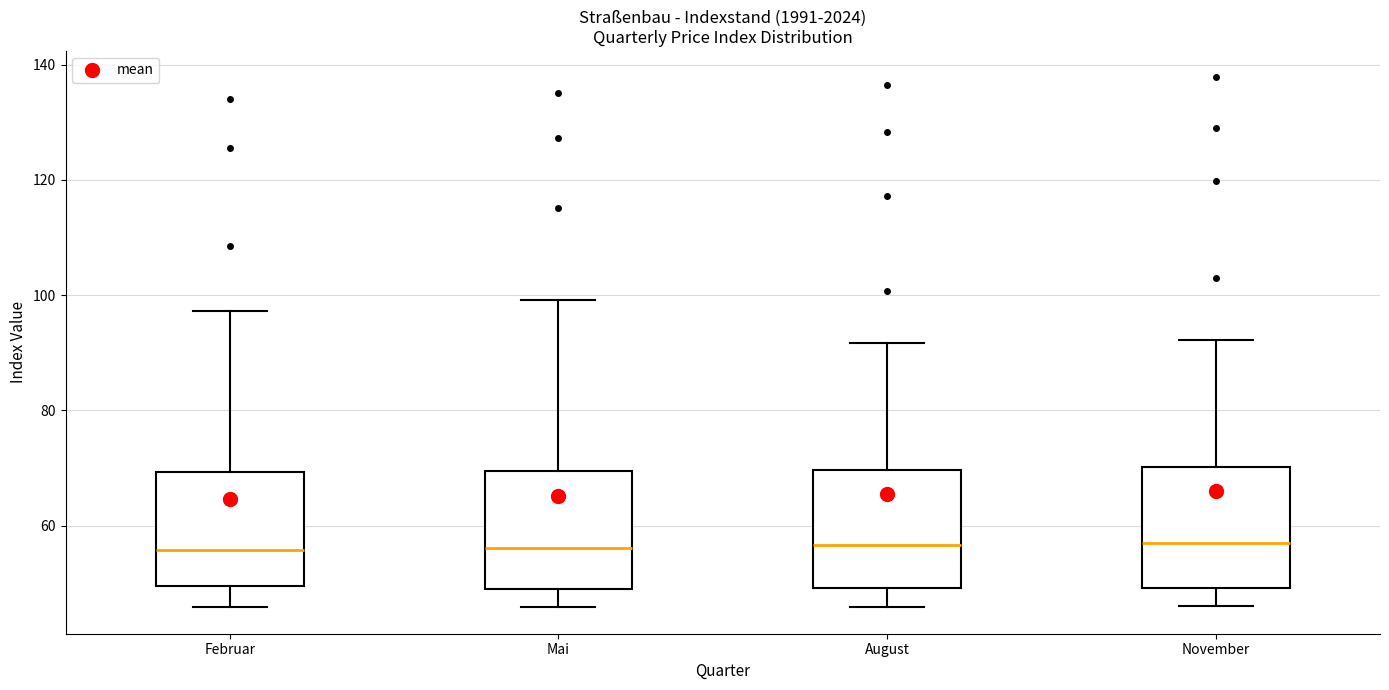

Reading left to right, transcribe this box plot: for each box, give where its median line is, the range the box spans, and where its two whiskers end, as read against the y-axis. The values are not printed on the chart, so give them approximately, as read against the axis.

Februar: median 56, box 50 to 70, whiskers 46 to 98
Mai: median 56, box 50 to 70, whiskers 46 to 100
August: median 56, box 50 to 70, whiskers 46 to 92
November: median 58, box 50 to 70, whiskers 46 to 92